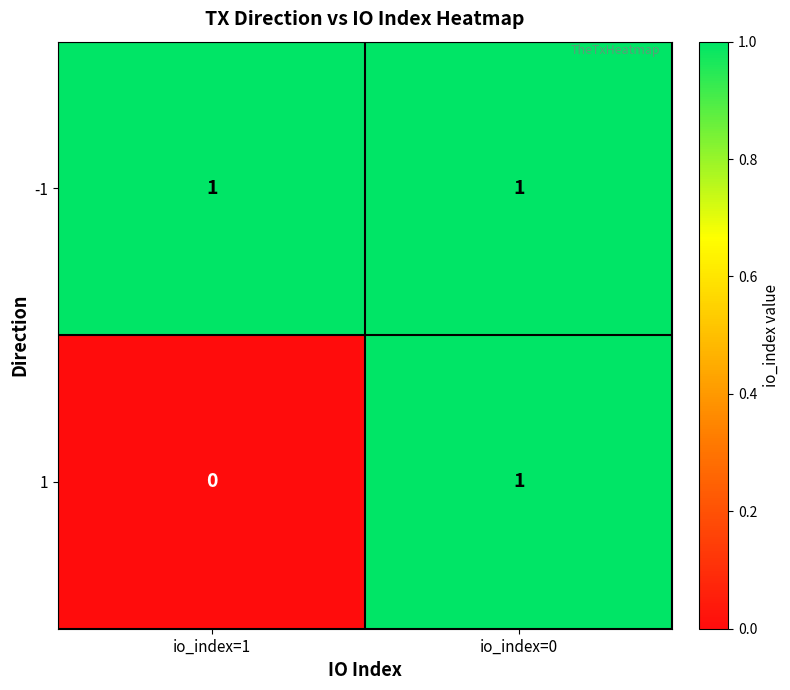

Where is 1 nearest to the value 0?

io_index=1